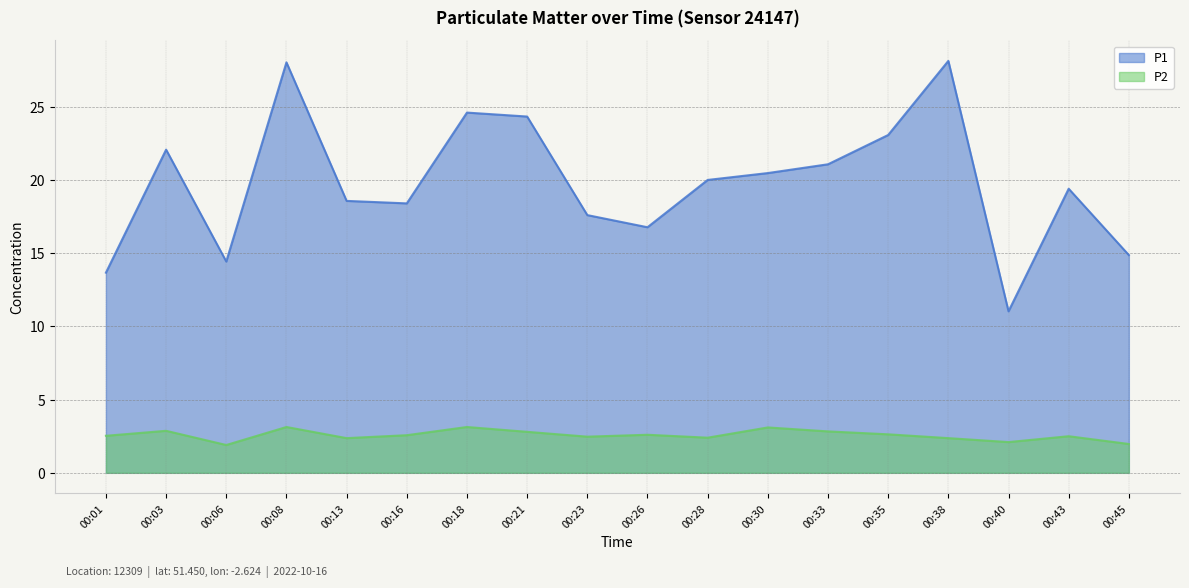

True or false: P2 and P1 intersect in this chart.

False